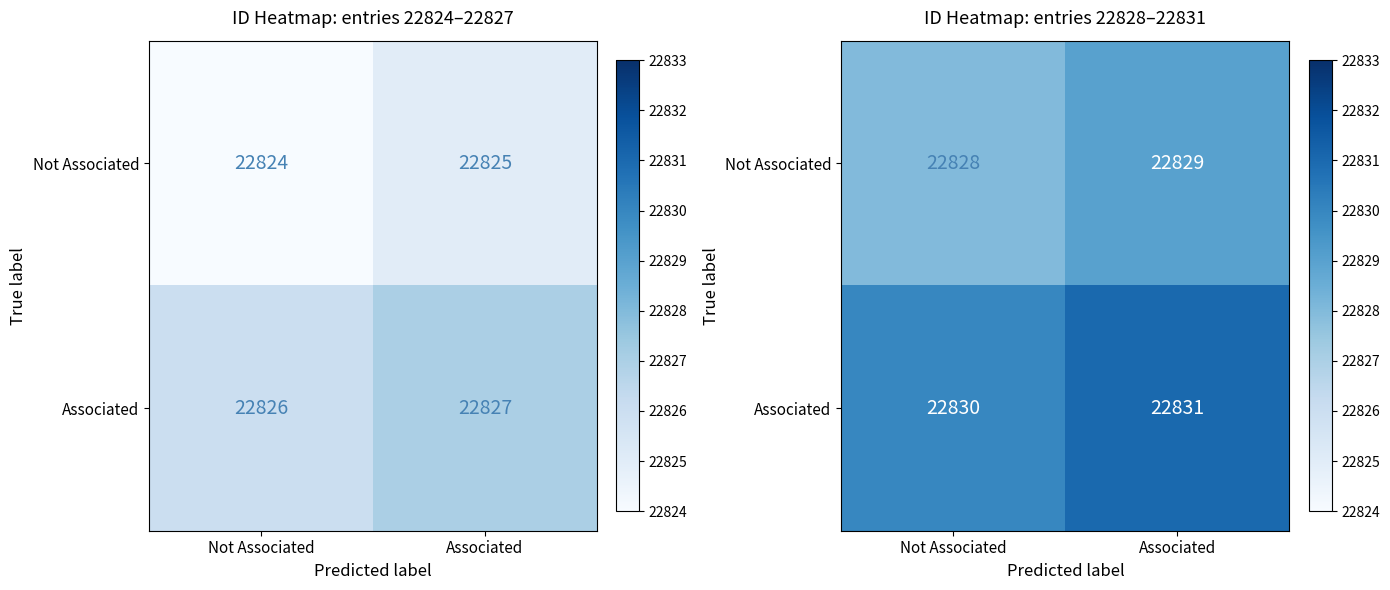

At how many categories does at least one series exceed 22830?

1